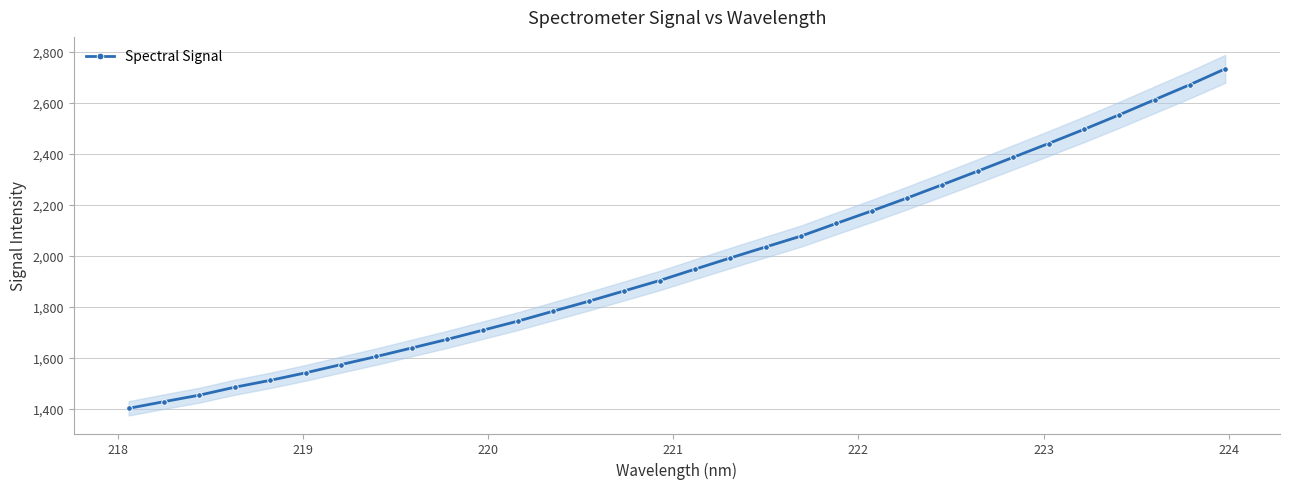

What is the value of the Spectral Signal point at the 14th from the left?

1821.6